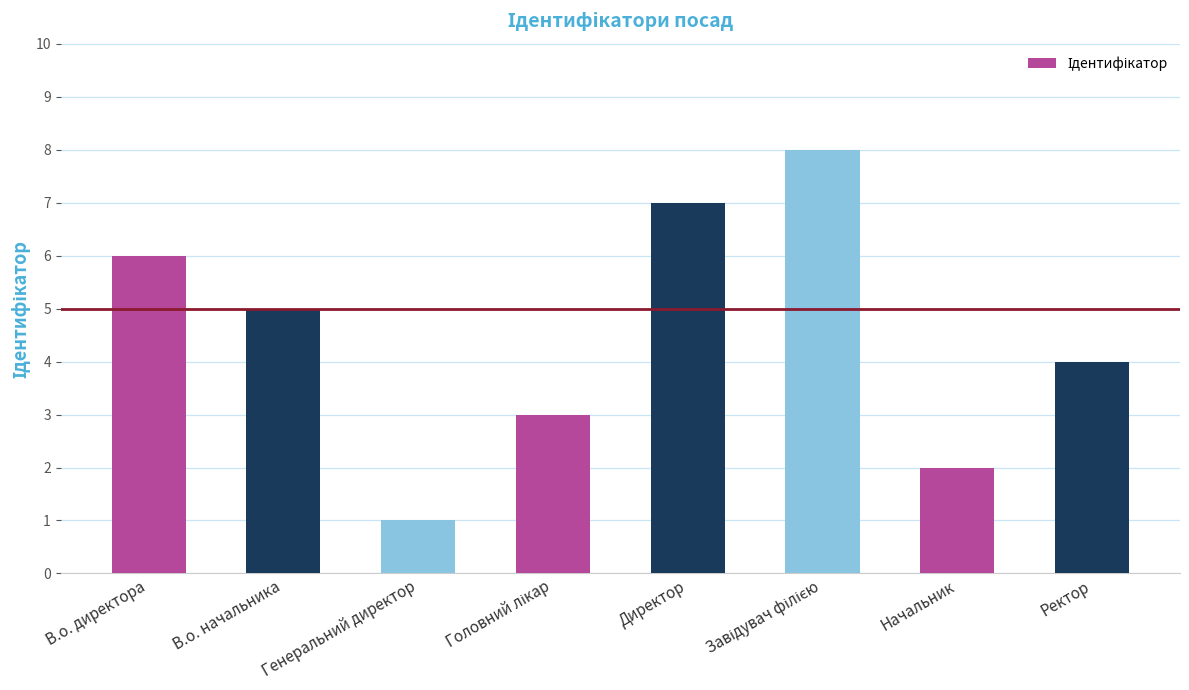

True or false: the data shows 8 at В.о. директора.

False